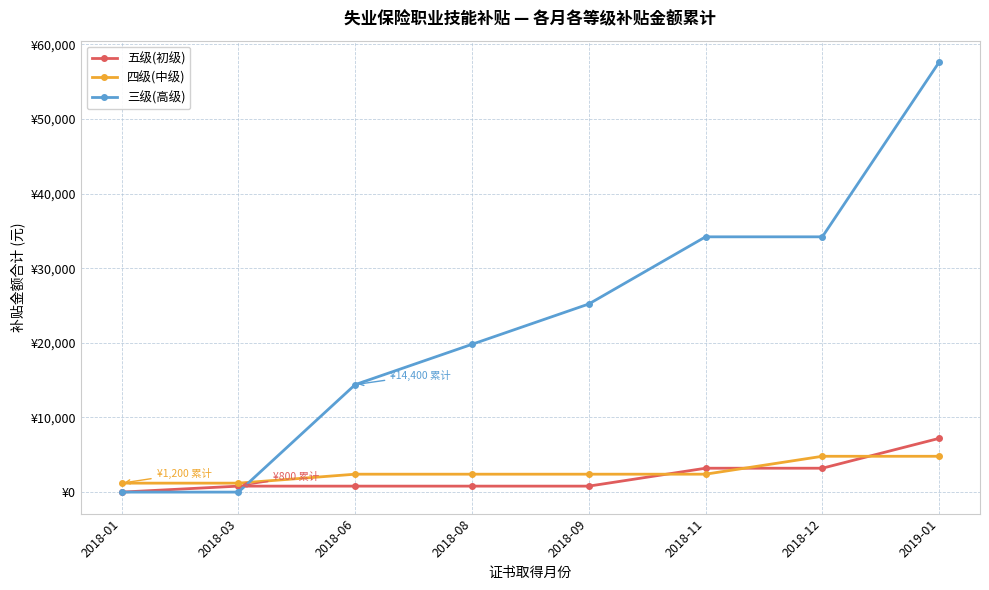

What are all the series names shown in the legend?

五级(初级), 四级(中级), 三级(高级)